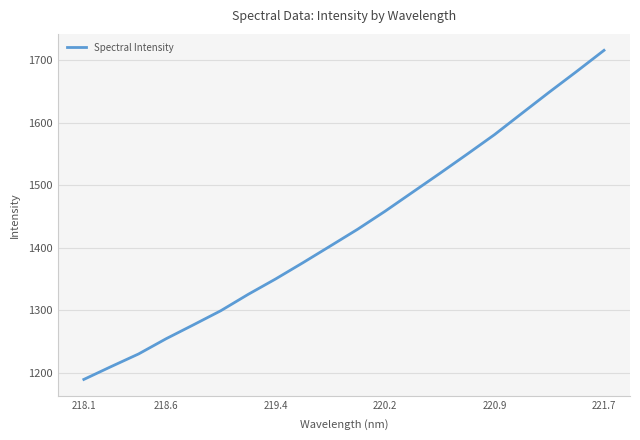

What is the difference between the maximum and minimum values?

526.7